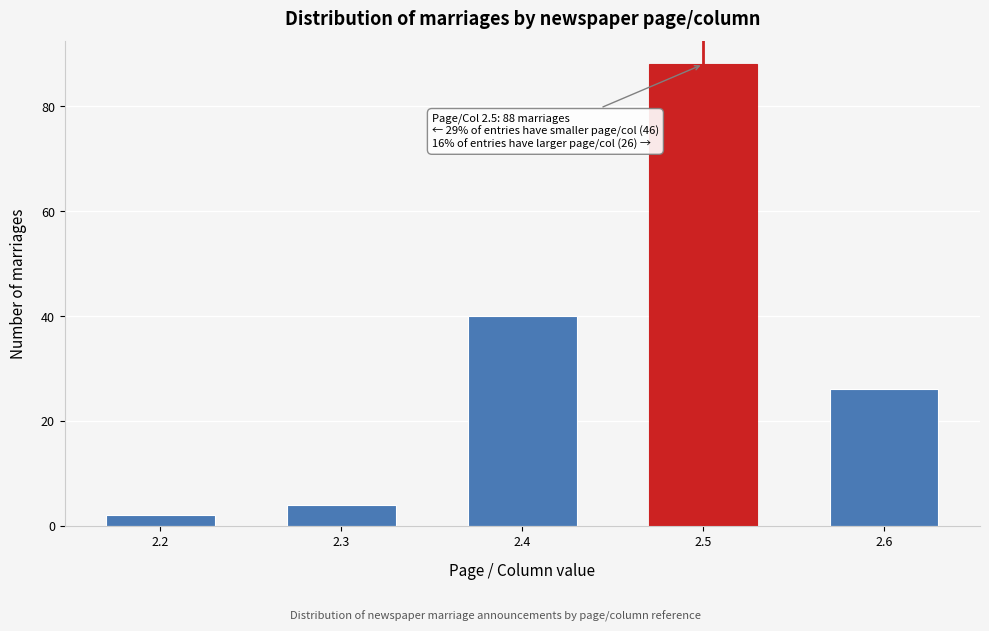

Reading left to right, extract all data points from this chart.

2	4	40	88	26